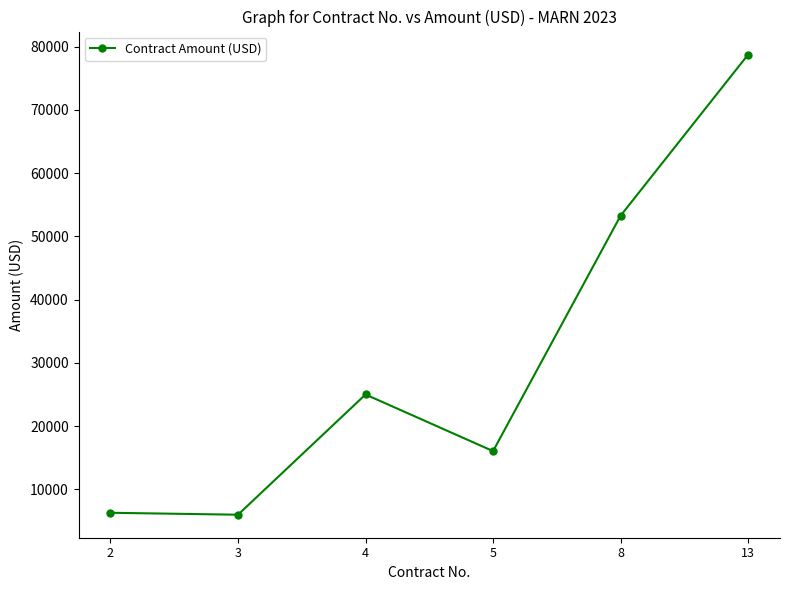

At which category does the chart reach its peak across all series?

13